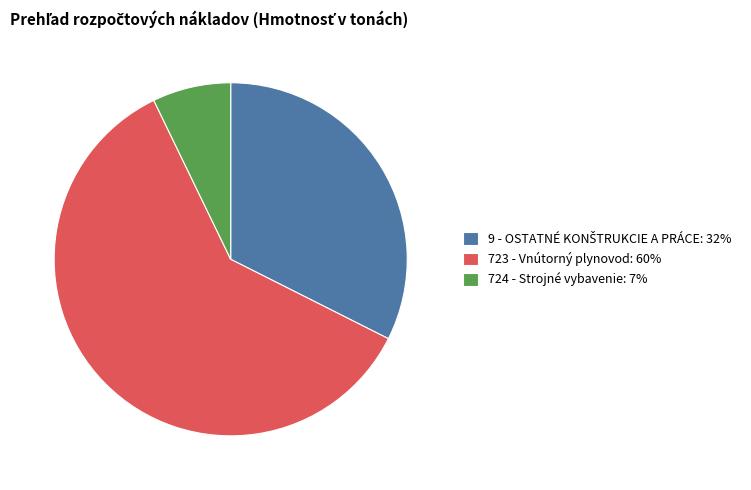

Which slice represents more than half of the pie?

723 - Vnútorný plynovod: 60%